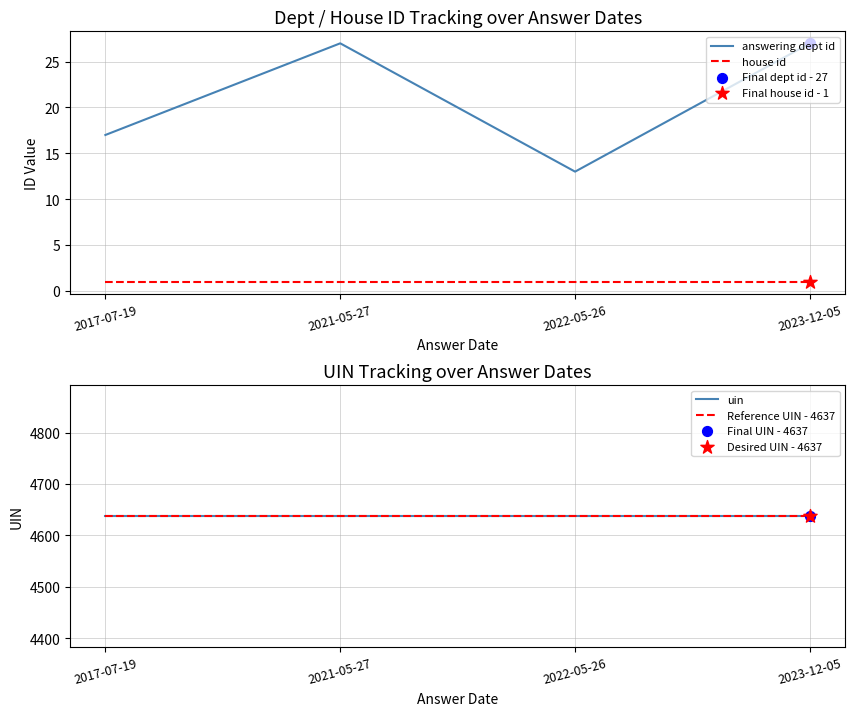

Which series has the widest spread of Y values?

answering dept id